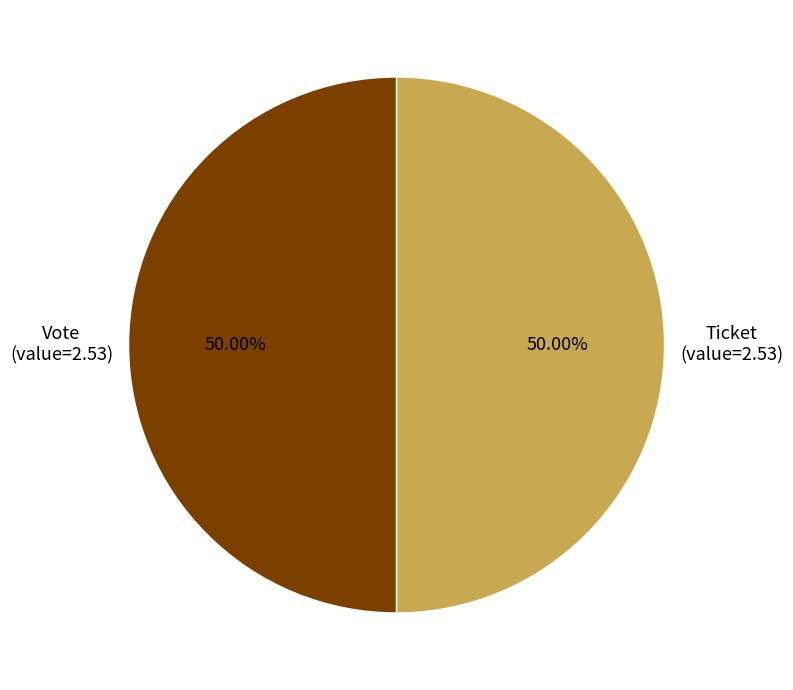

Count the number of slices in the pie.

2